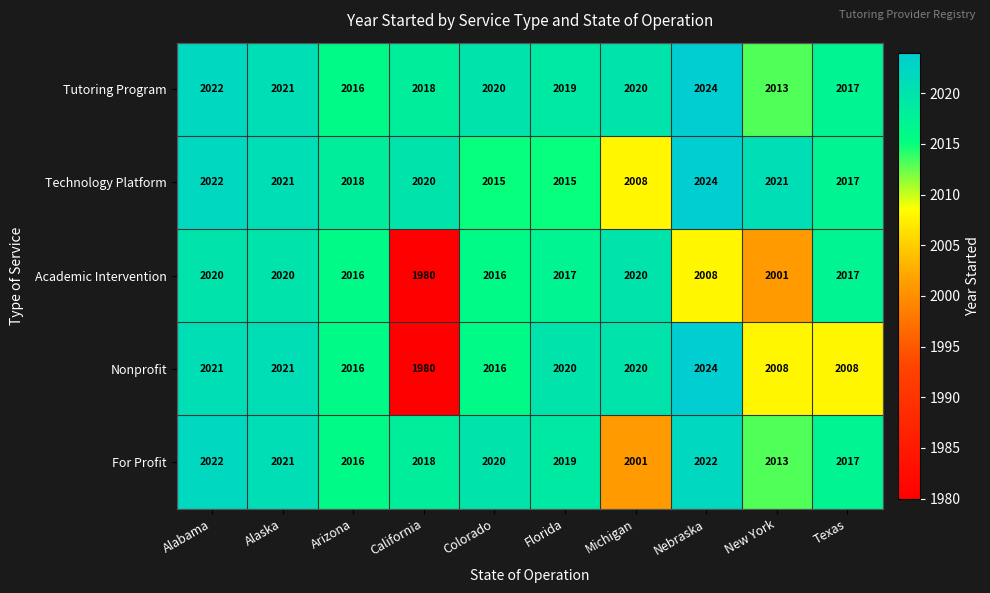

At which category is the sum across all series the highest?

Alabama